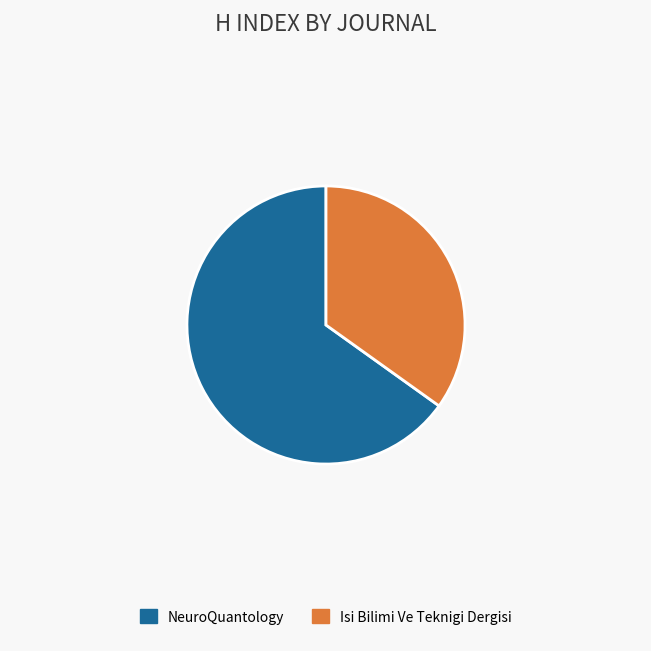

Combined, do NeuroQuantology and Isi Bilimi Ve Teknigi Dergisi account for over 50%?

Yes